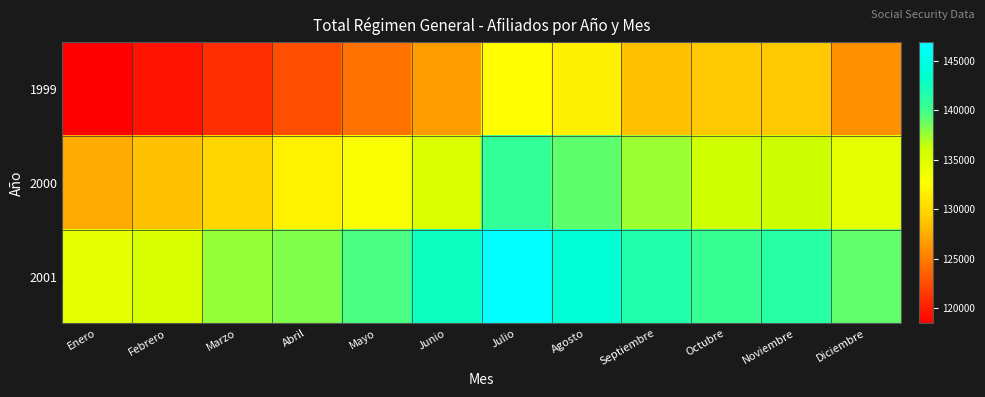

Between Enero and Junio, which series saw the biggest shift?

1999